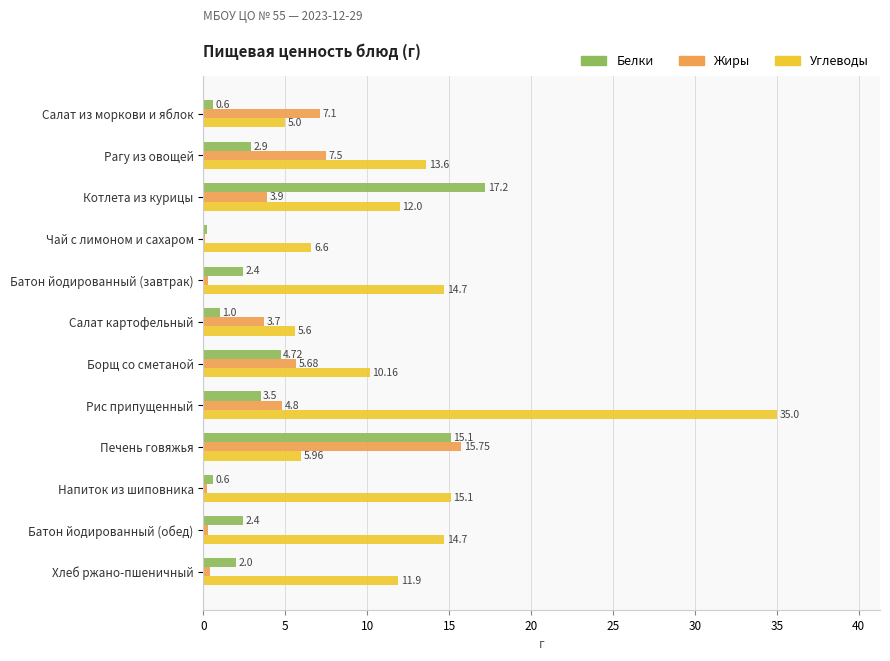

Which category has the highest value across all series?

Рис припущенный